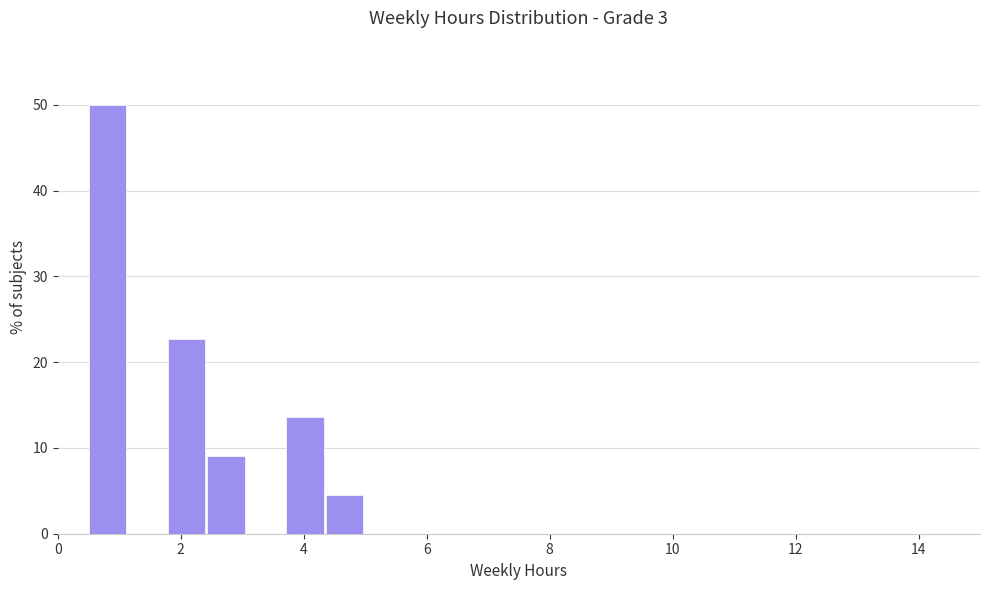

Read against the x-axis, roughly where is the centre of the tallest bar?

0.8